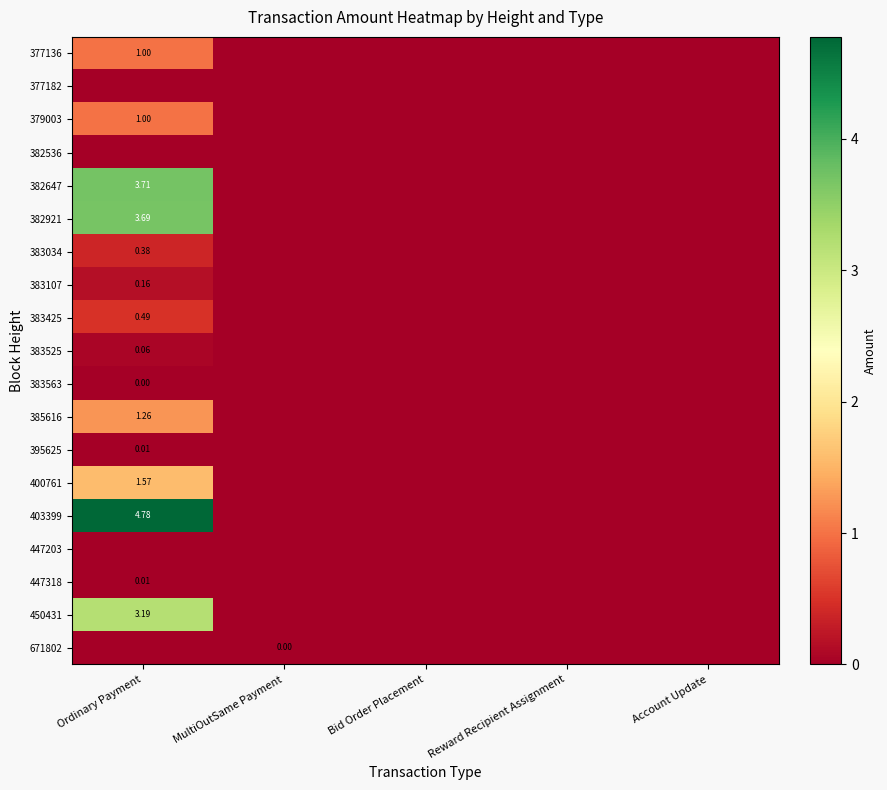

The value of 383425 at Reward Recipient Assignment is -0.2. True or false?

False